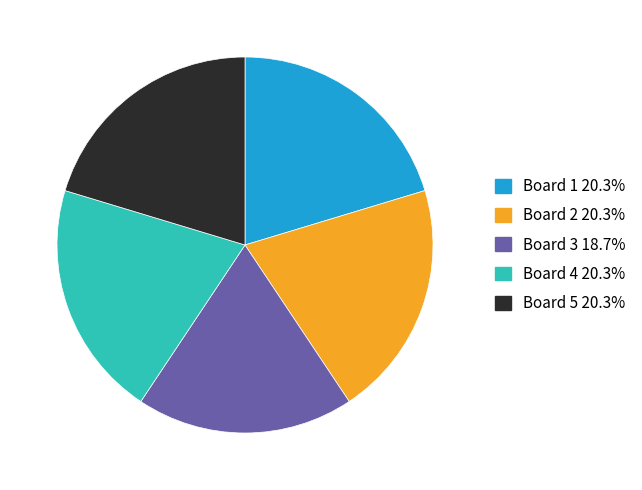

How many segments does this pie chart have?

5